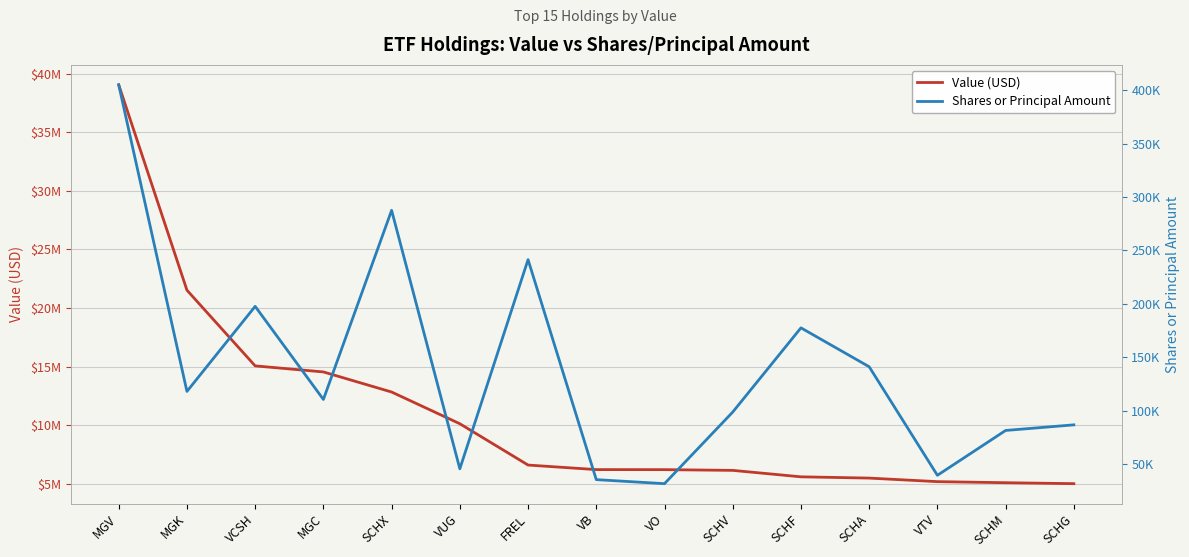

How many distinct data groups are displayed?

2